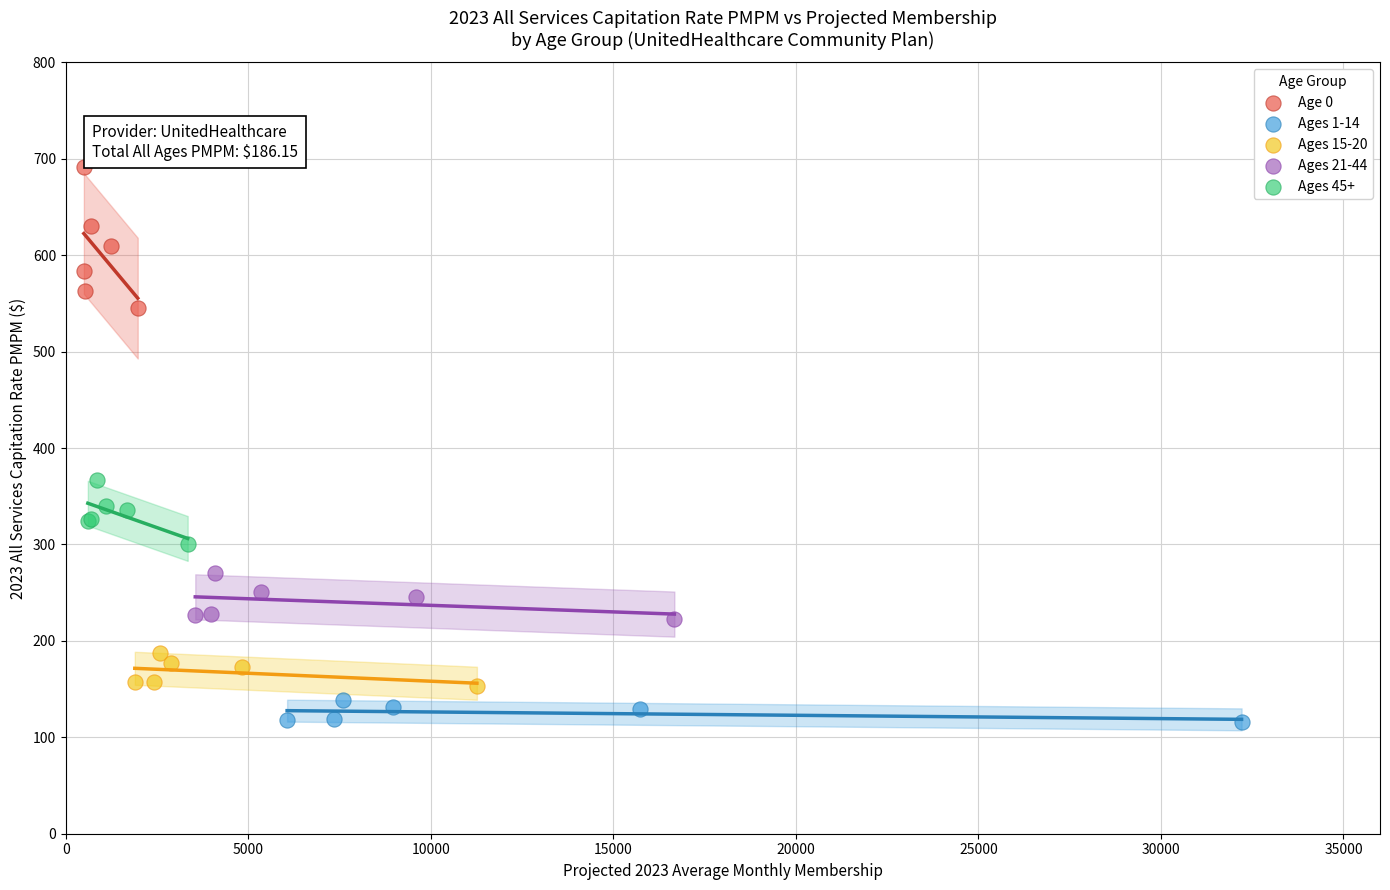

Which series has the widest spread of Y values?

Age 0